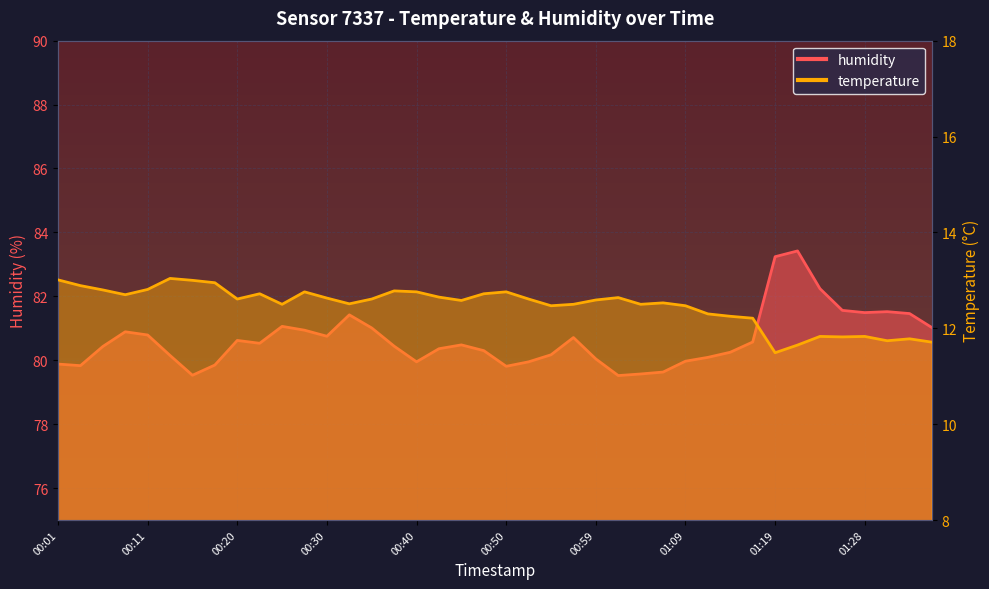

What is the approximate value of humidity at 00:47?

80.3